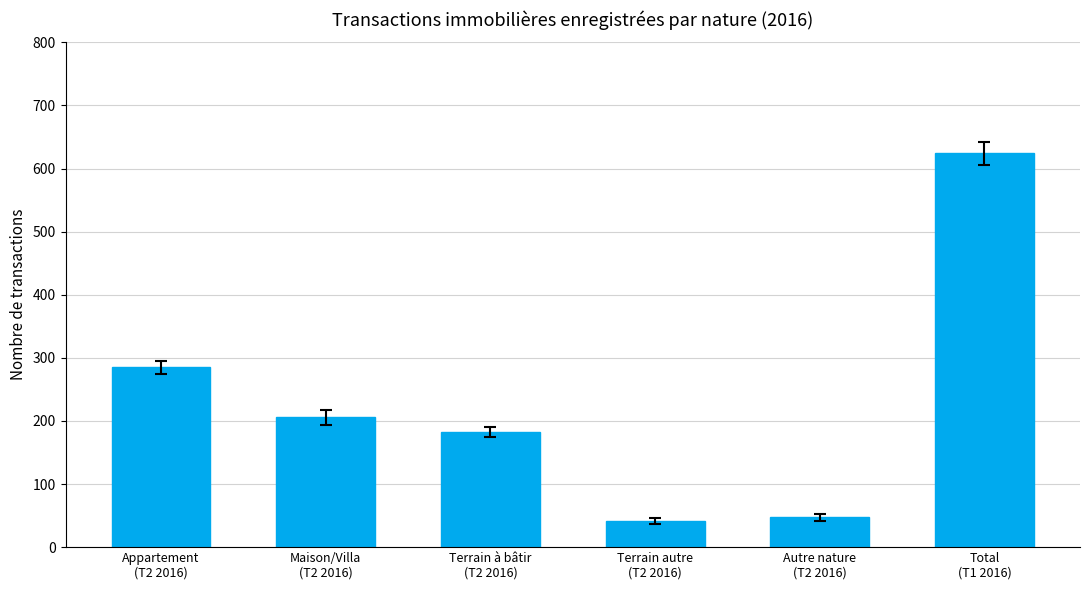

Reading left to right, extract all data points from this chart.

285	206	183	41	47	624